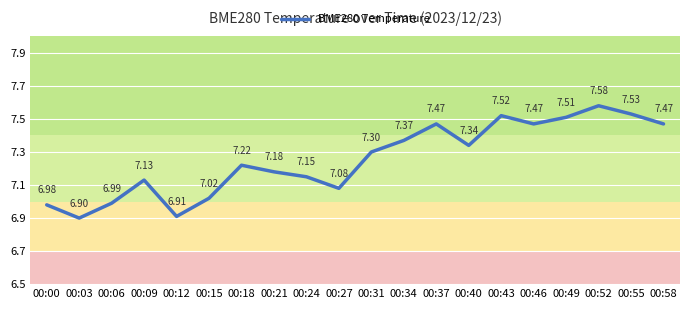

Approximately how many times larger is the value at 00:58 compared to 00:43?

1.0